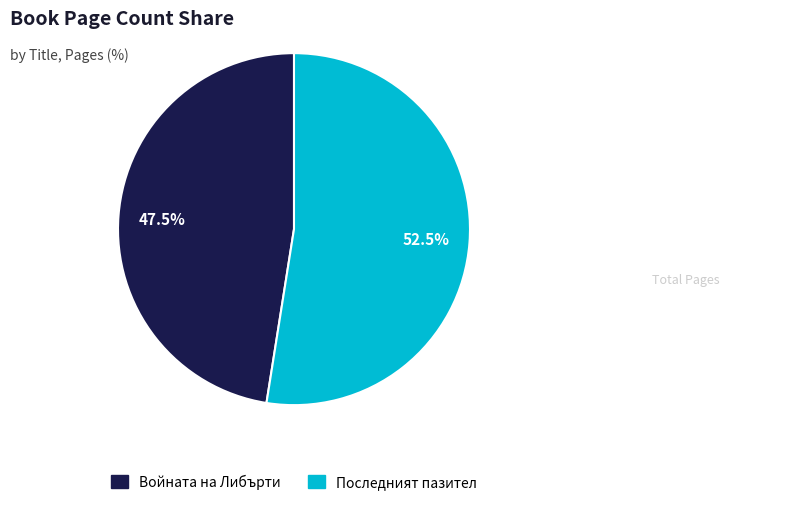

Is there any slice that represents more than half of the pie?

Yes